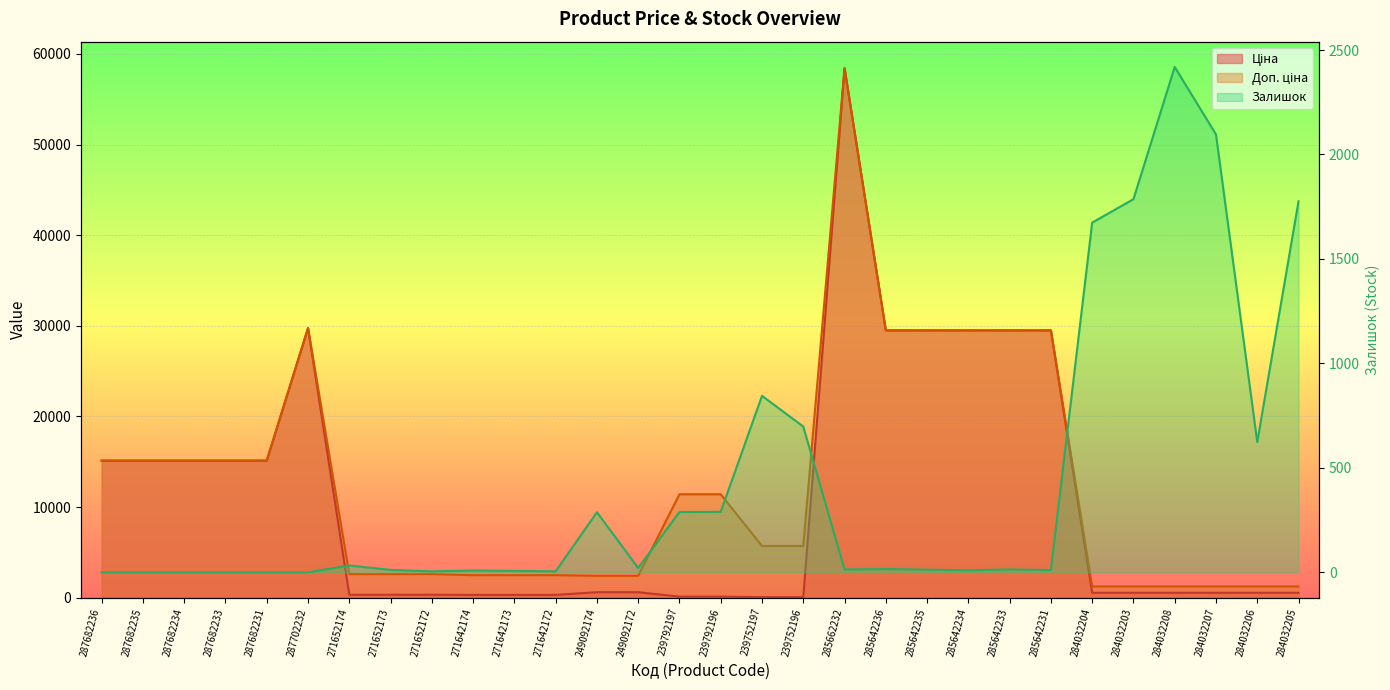

What is the label of the 15th point from the right?

239792196